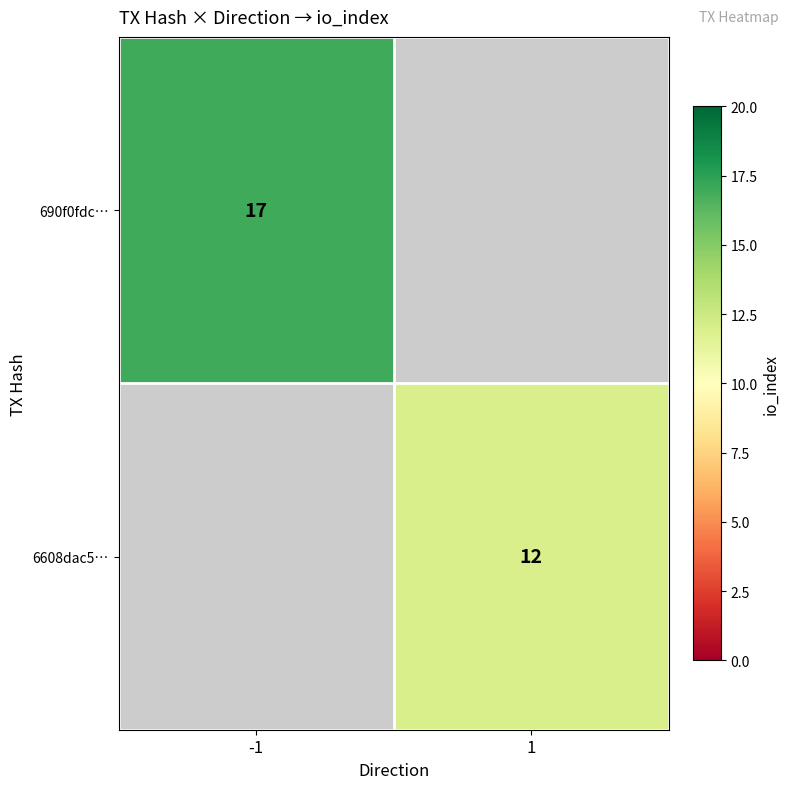

The 6608dac5… series shows 21 at 1. True or false?

False